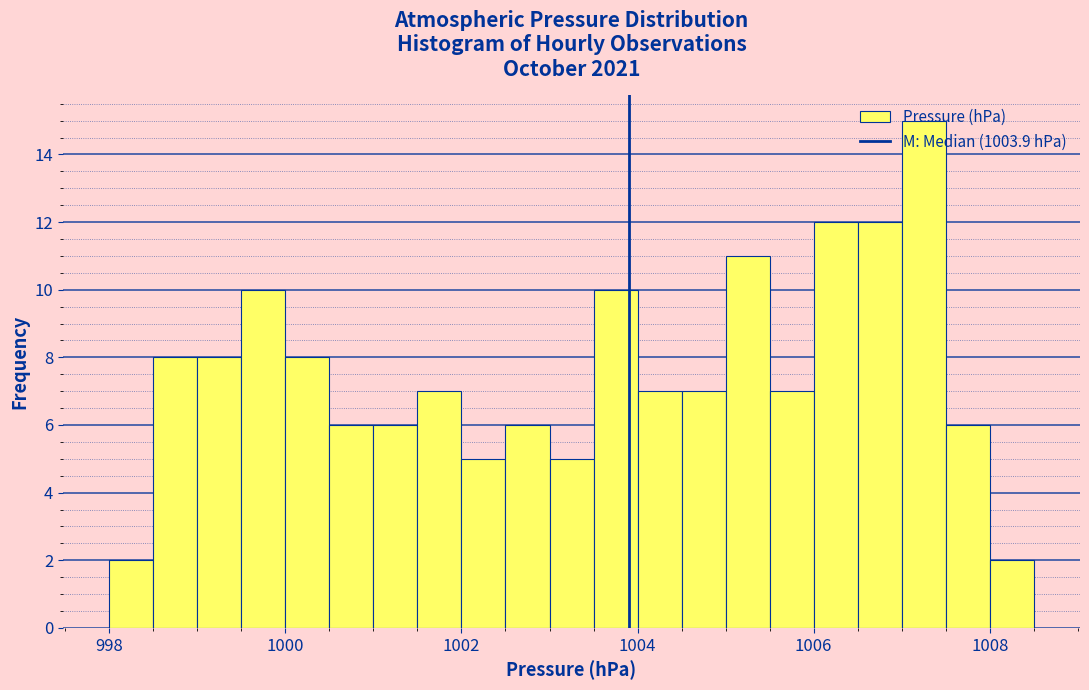

Around what value on the x-axis is the tallest bar? Give the approximate position of its centre, as read against the axis.

1007.2